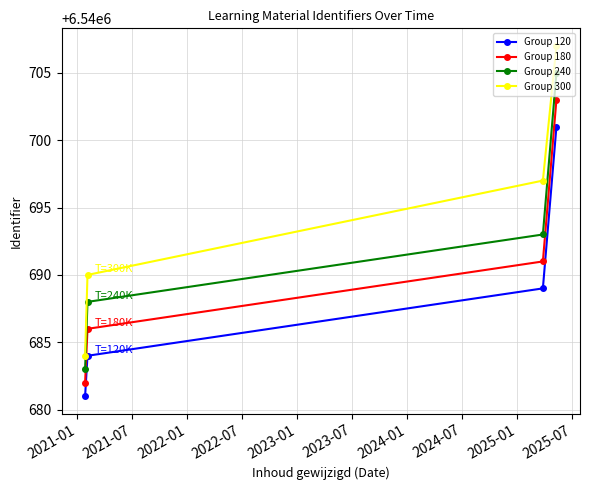

Which series has the largest range (max minus min)?

Group 300